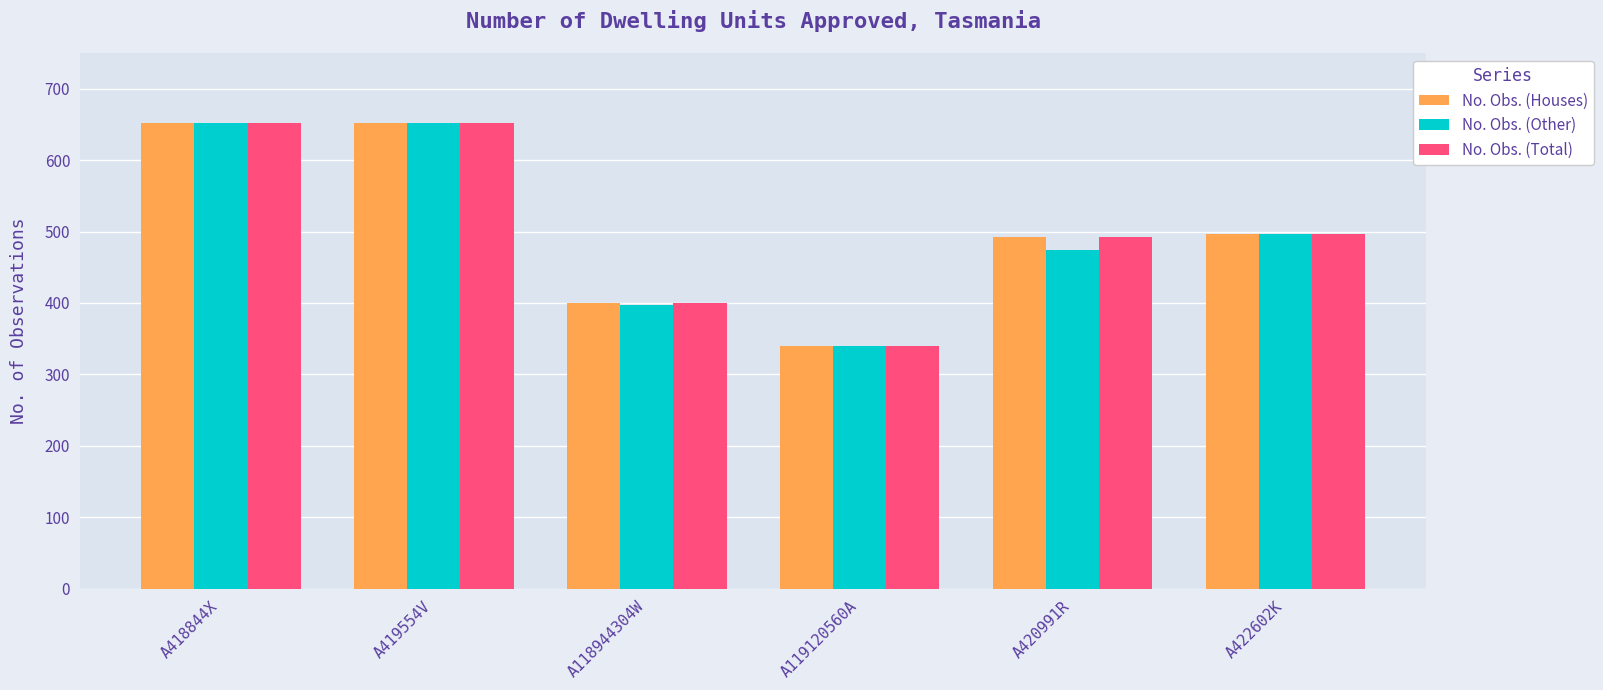

Where does the No. Obs. (Other) series first go above 496?

A418844X